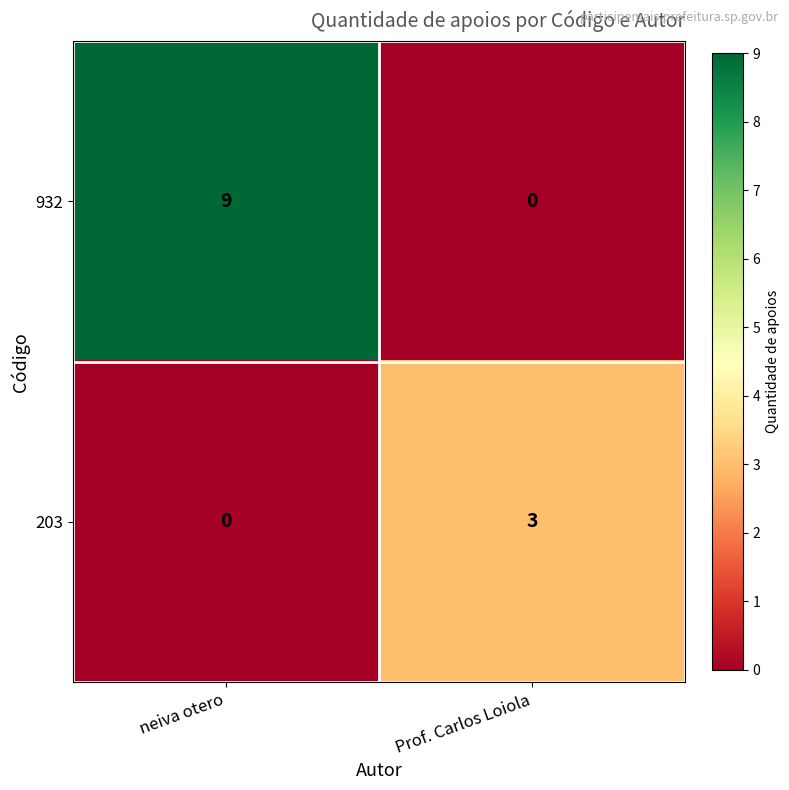

Which category has the highest value across all series?

neiva otero